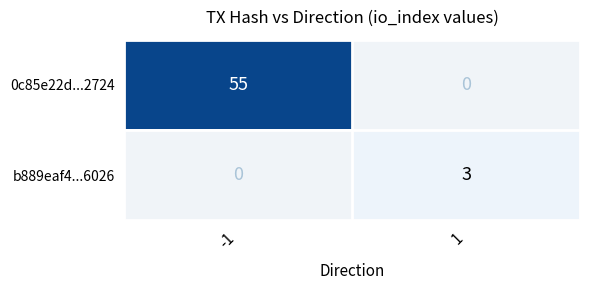

At how many categories does at least one series exceed 34?

1